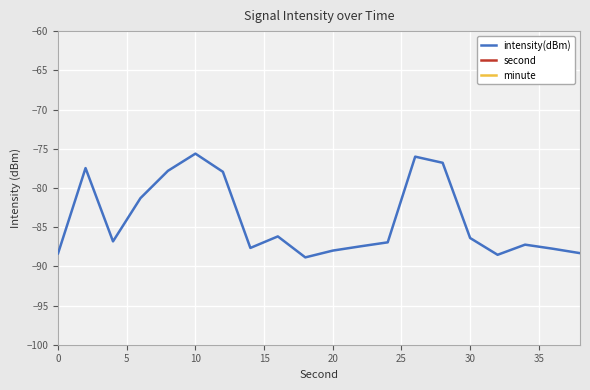

Does the chart display data point markers on the line(s)?

No